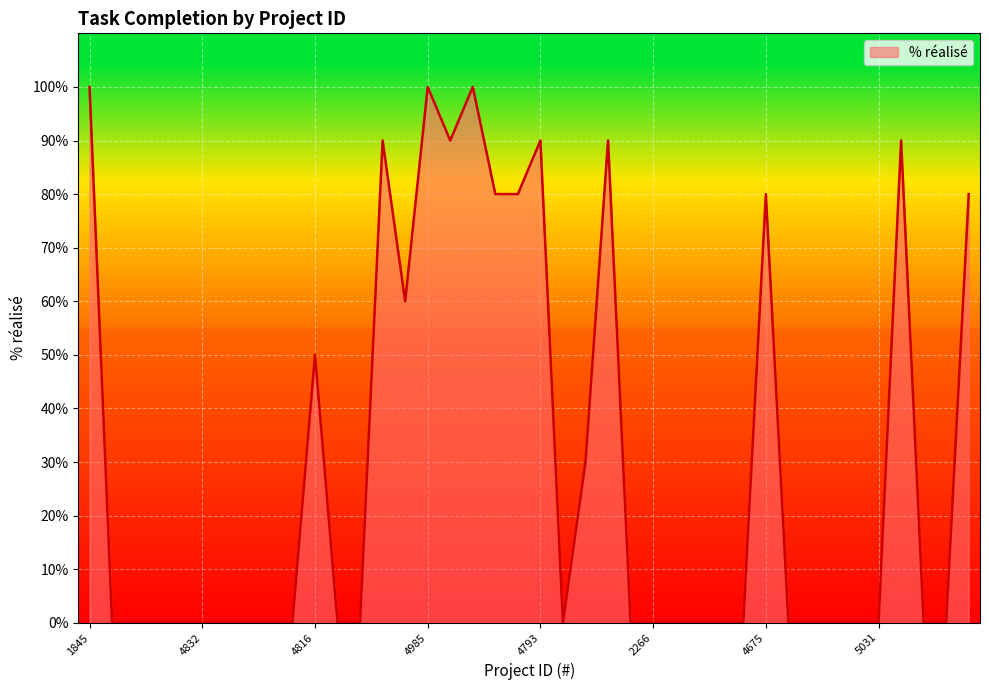

What is the greatest value displayed?

100